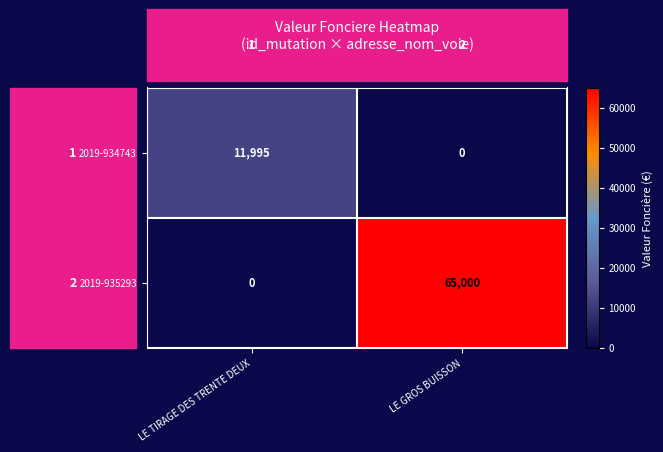

What is the sum of all 2019-934743 values?

11995